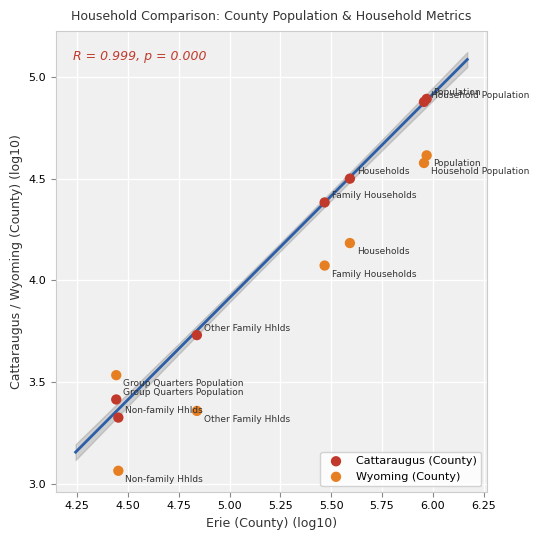

Which series contains the lowest Y value?

Wyoming (County)